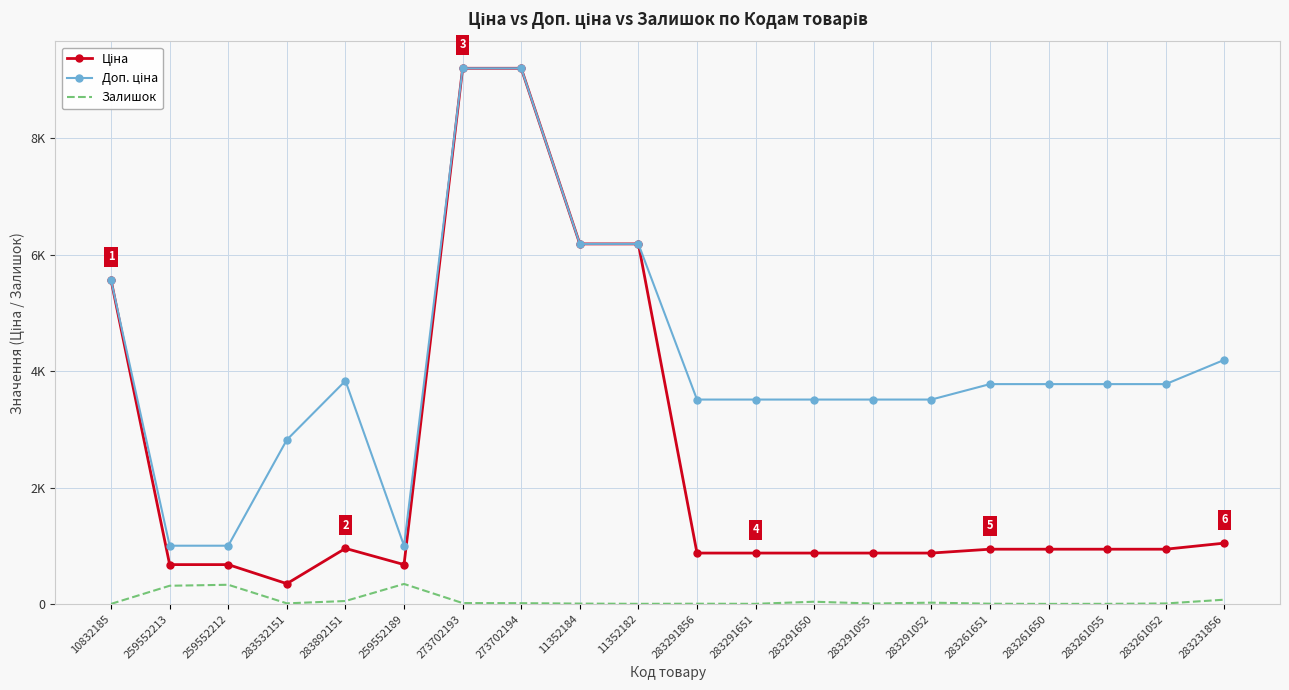

True or false: Залишок and Доп. ціна intersect in this chart.

False